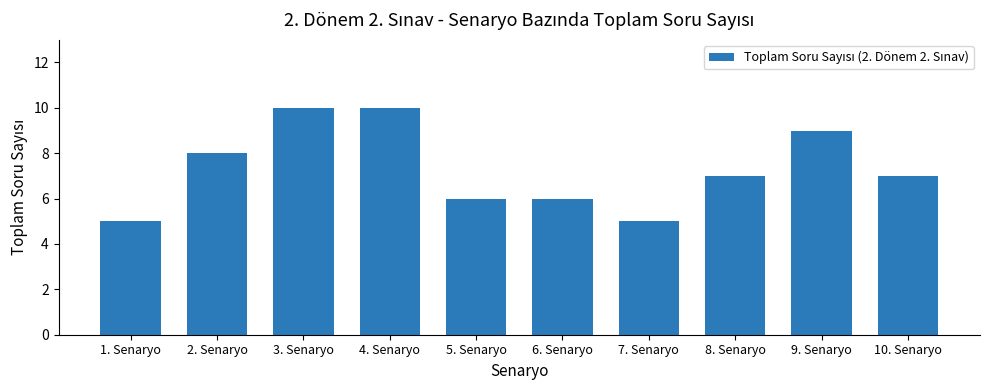

What is the sum of all values?

73